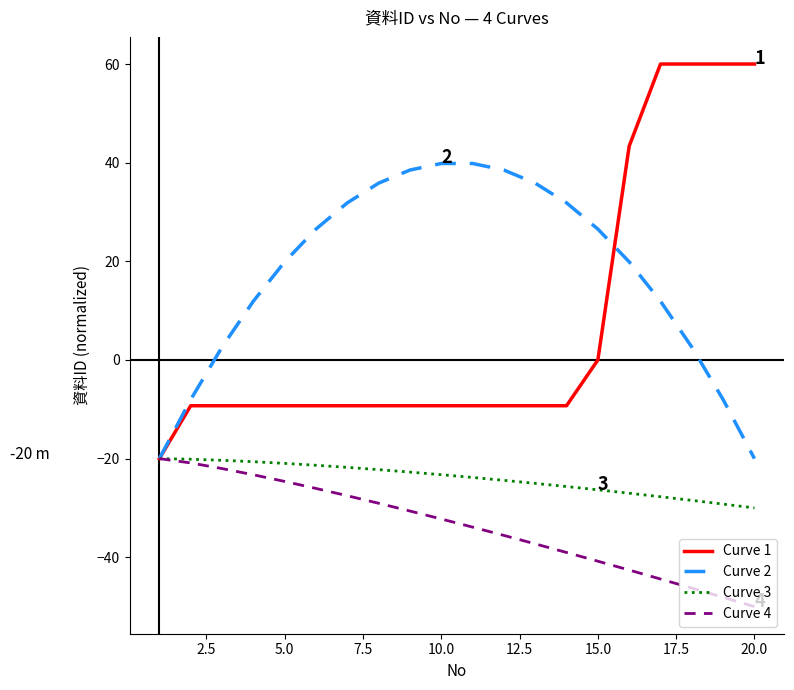

What is the difference between the maximum and minimum values in the Curve 3 series?

10.0